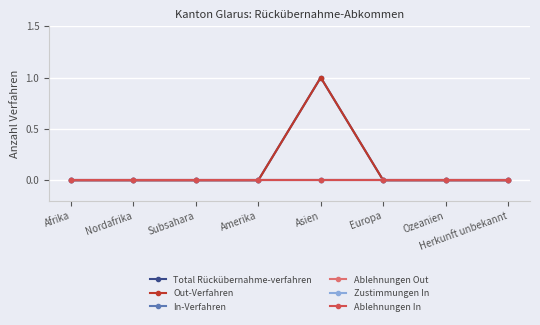

What is the label of the 4th point from the right?

Asien